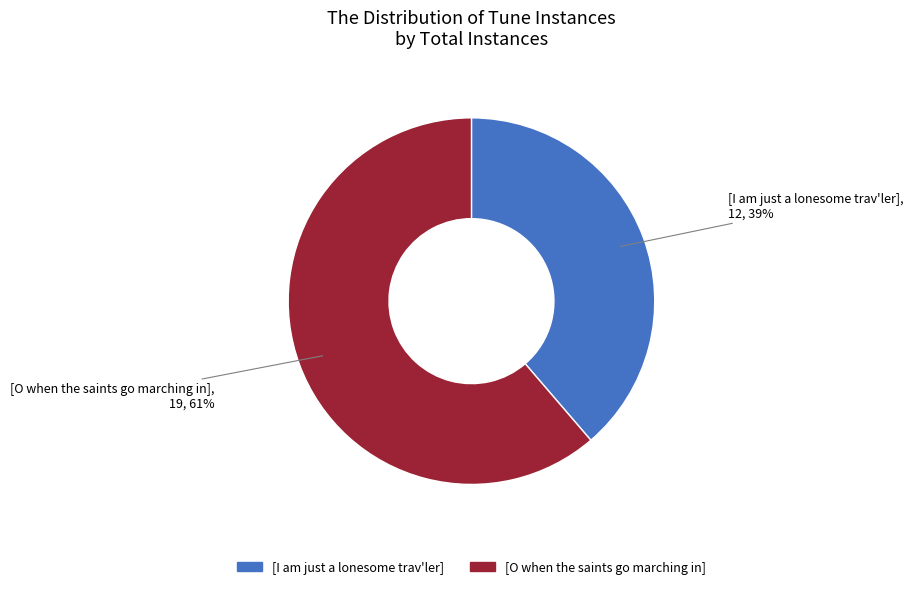

To the nearest percent, what portion does [O when the saints go marching in] represent?

61%